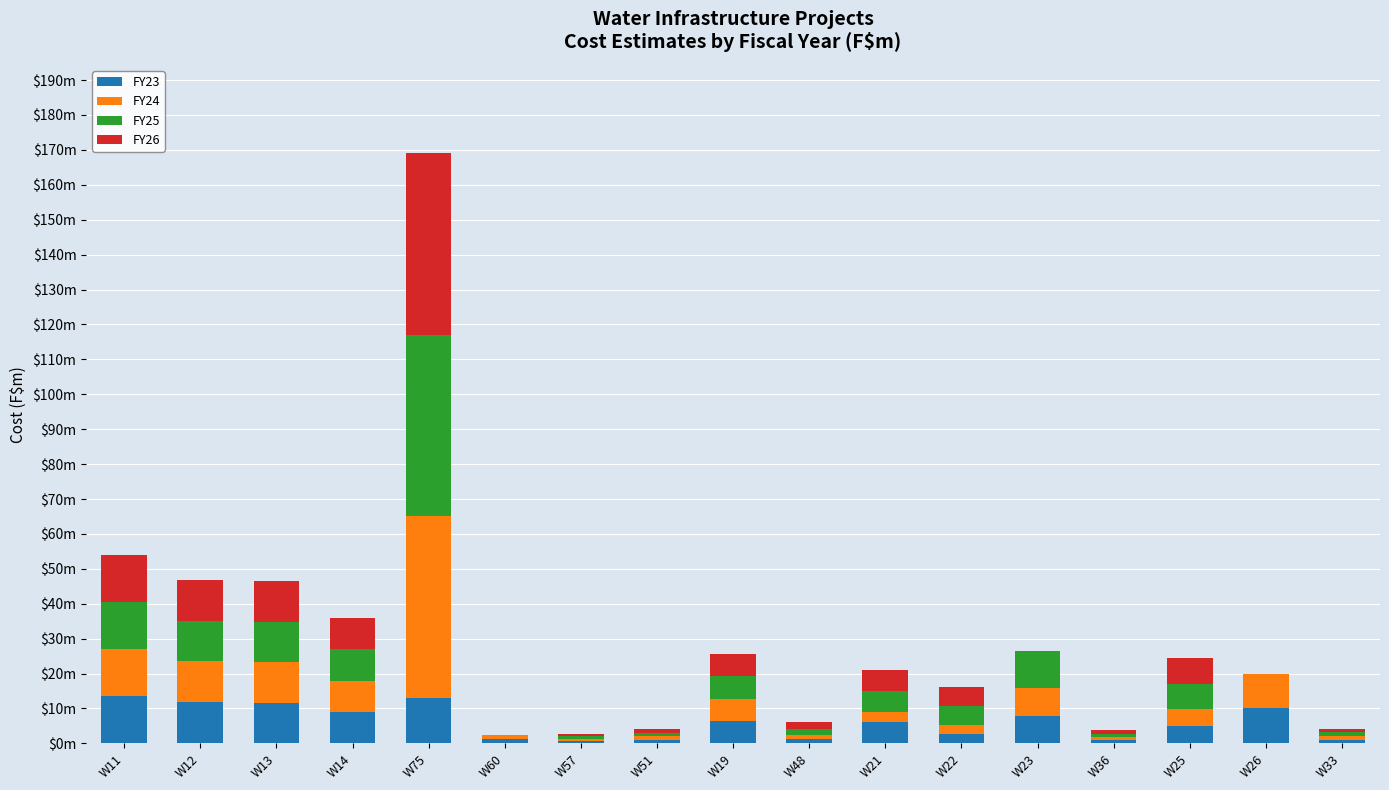

Between W25 and W26, which is larger?

W26